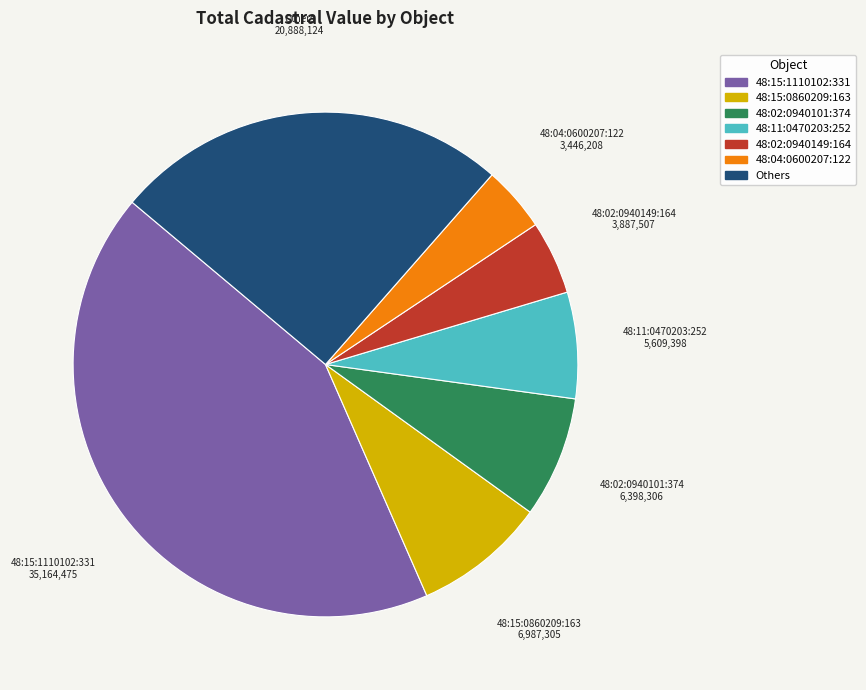

Does any single category account for the majority?

No